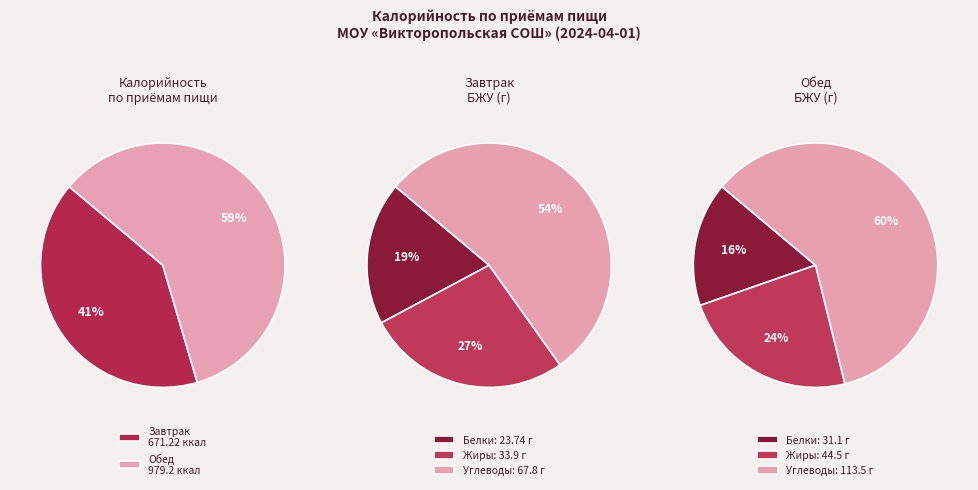

True or false: Обед accounts for 59% of the total.

True